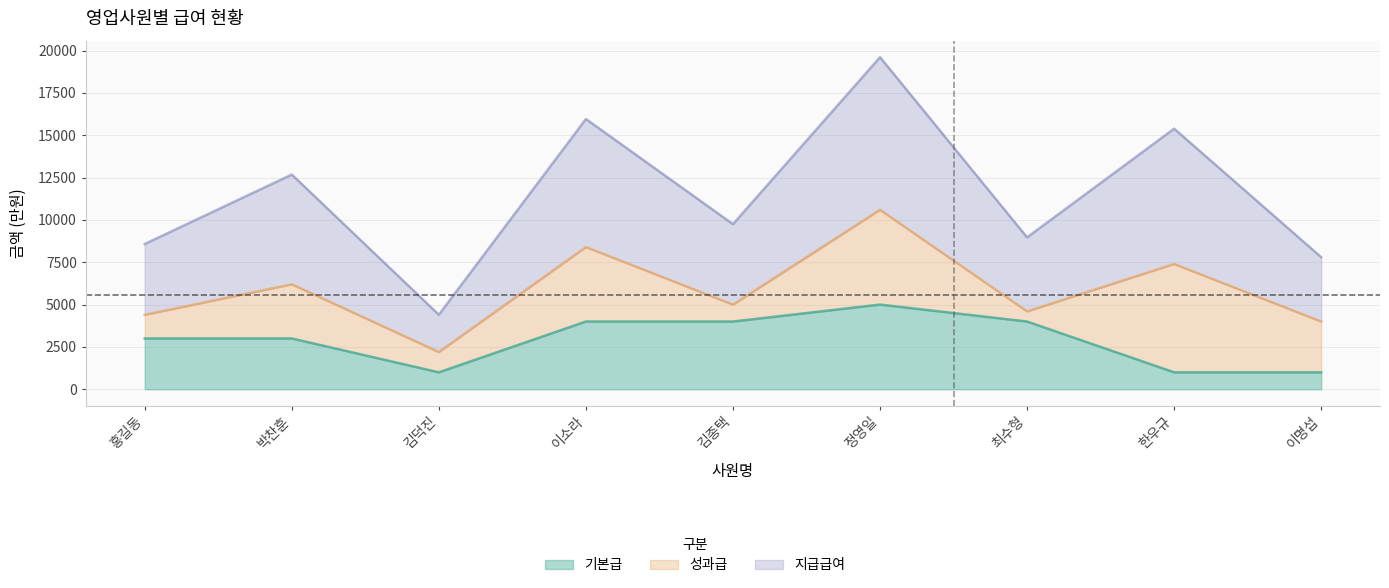

What is the maximum value shown in the chart?

19610